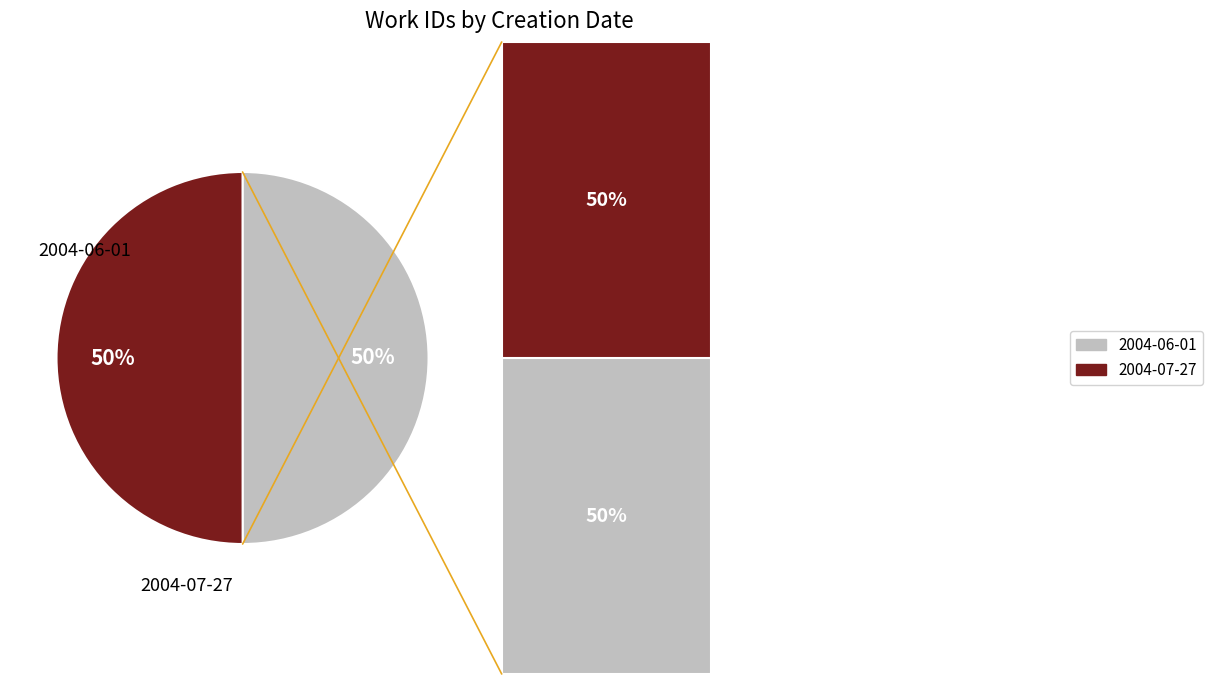

What portion of the pie excludes 2004-06-01?

50.0%